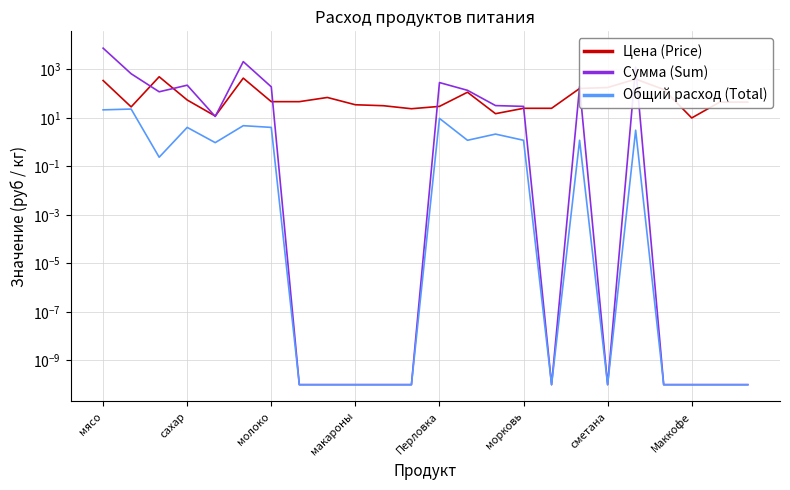

In Общий расход (Total), how many points are lower than both neighbors (excluding endpoints)?

5